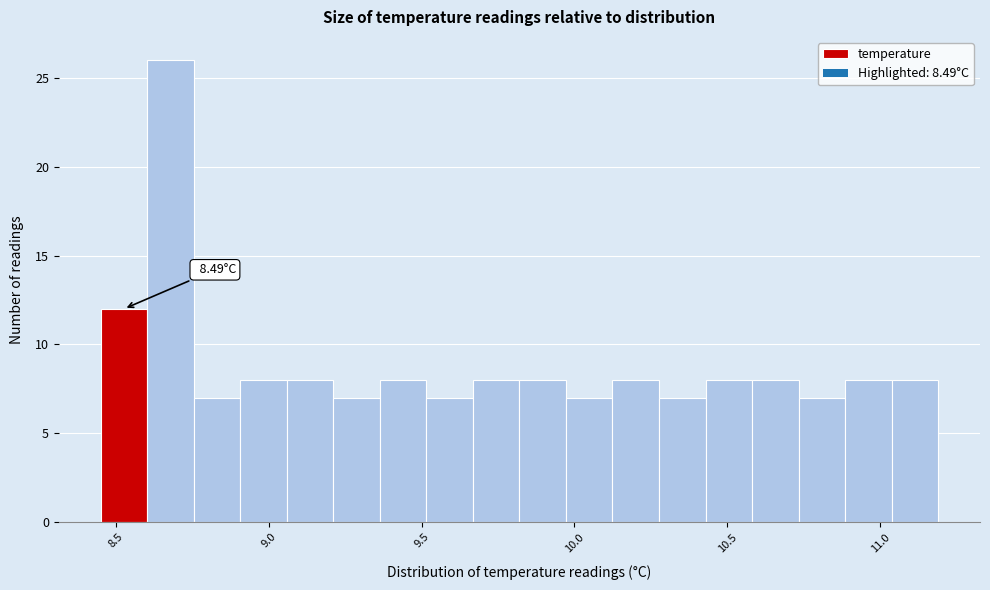

Read against the x-axis, roughly where is the centre of the tallest bar?

8.70